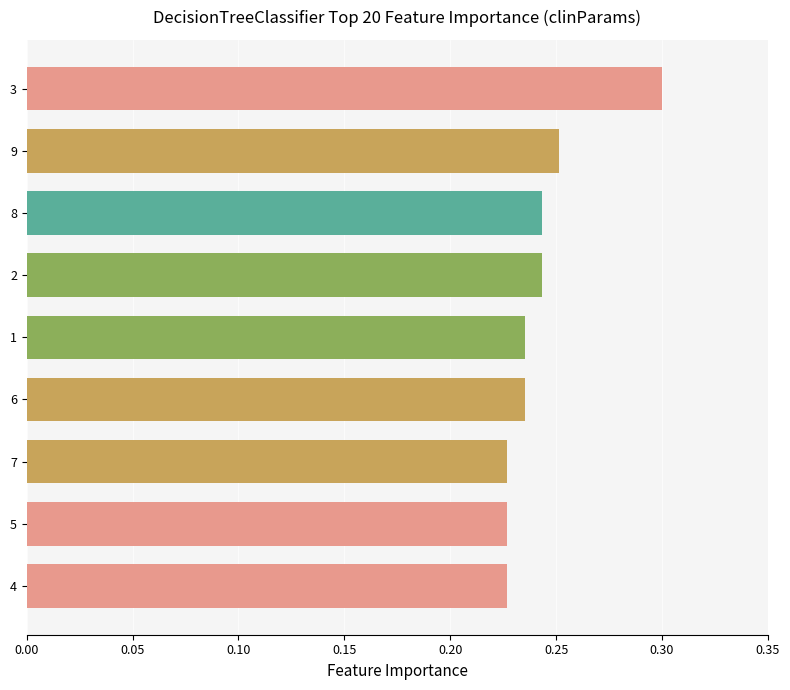

Between 4 and 9, which is larger?

9